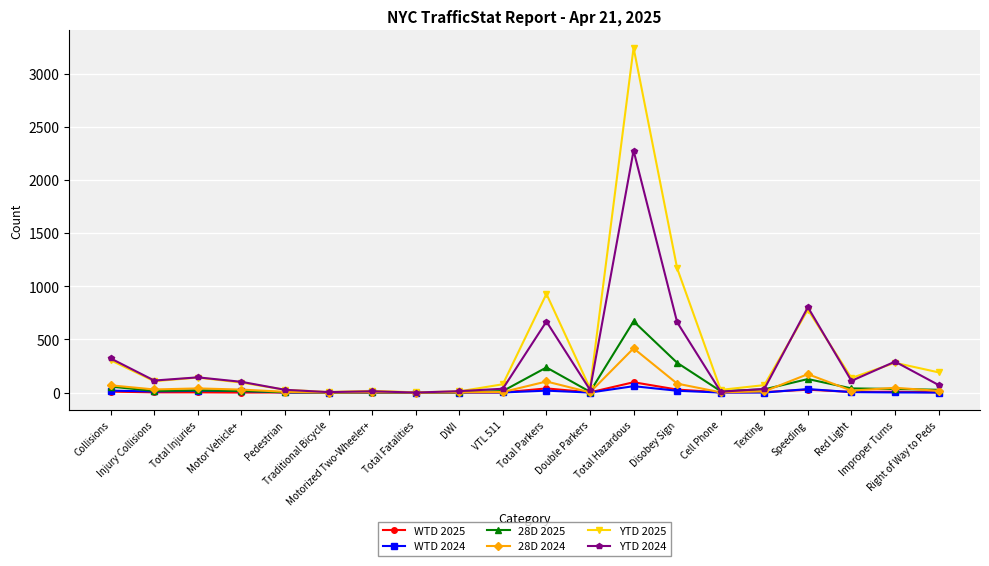

What is the value of the WTD 2025 point at the 6th from the left?

1